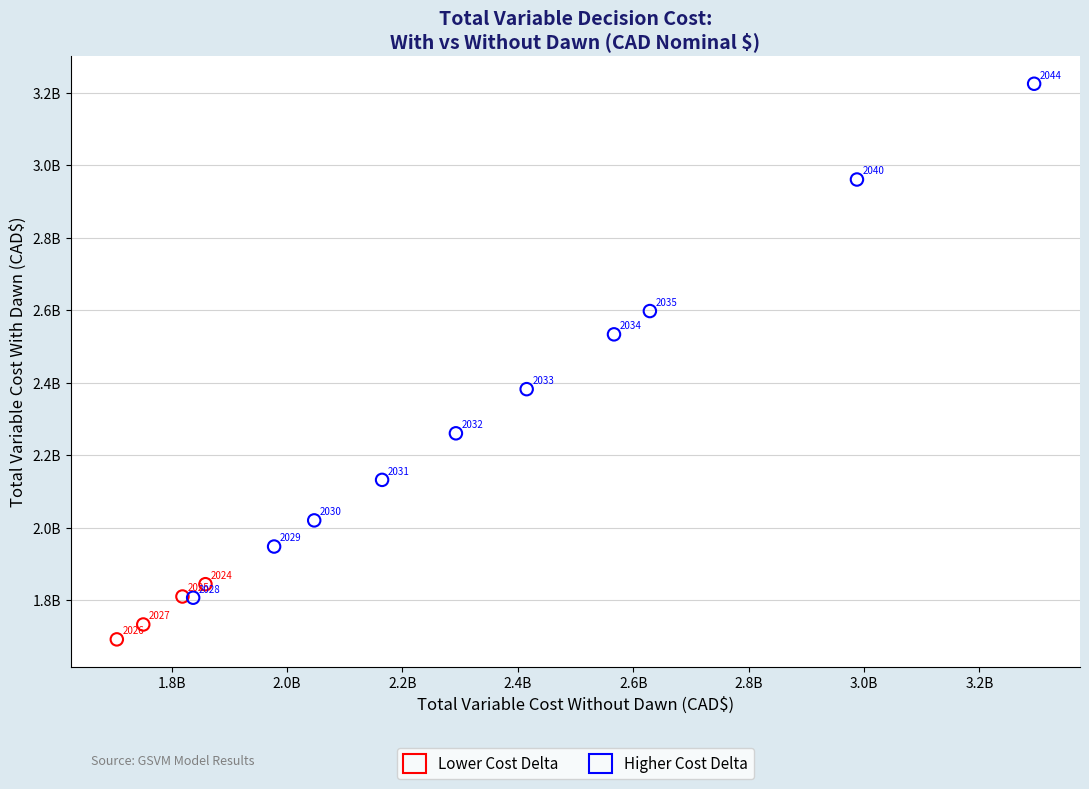

Which series contains the lowest Y value?

Lower Cost Delta